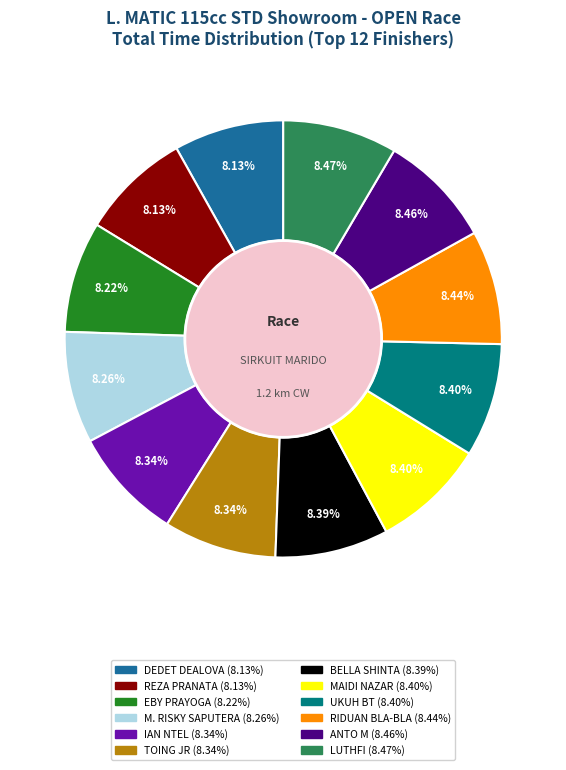

Approximately how many times larger is the value at LUTHFI compared to MAIDI NAZAR?

1.0